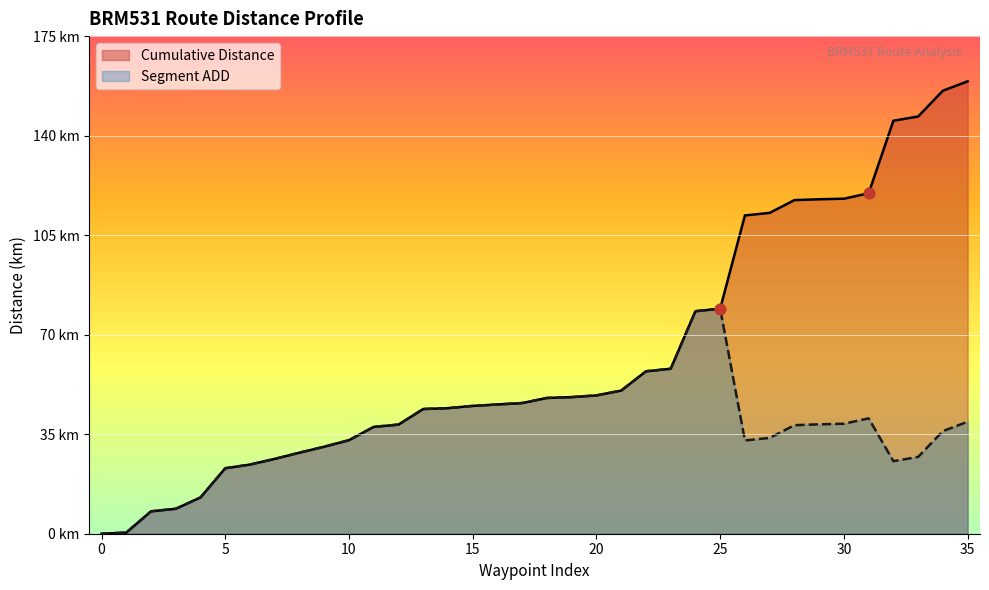

Which series contains the highest Y value?

Cumulative Distance